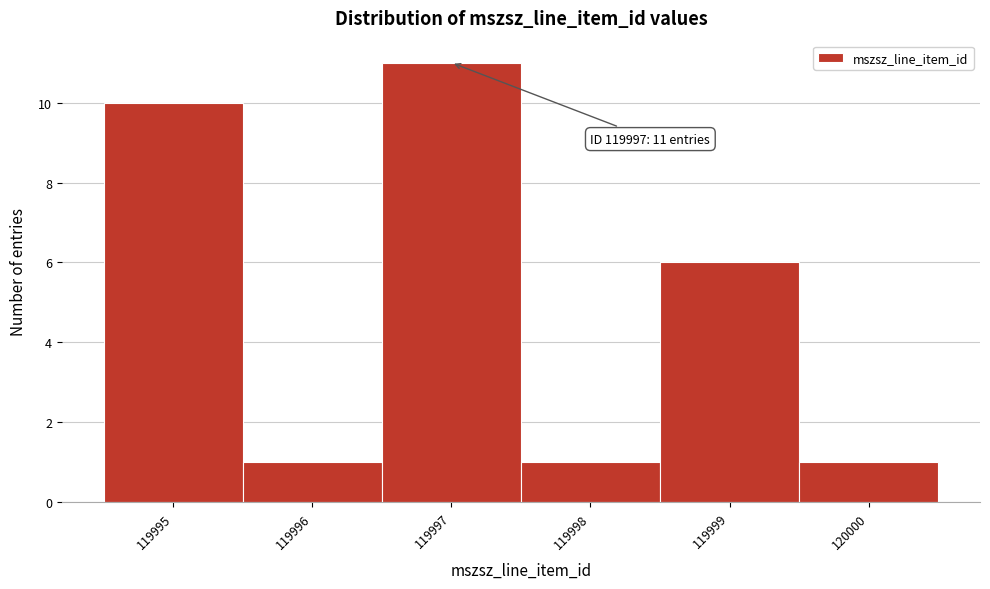

Over which range of the x-axis is the bar tallest?

119996.5 to 119997.5